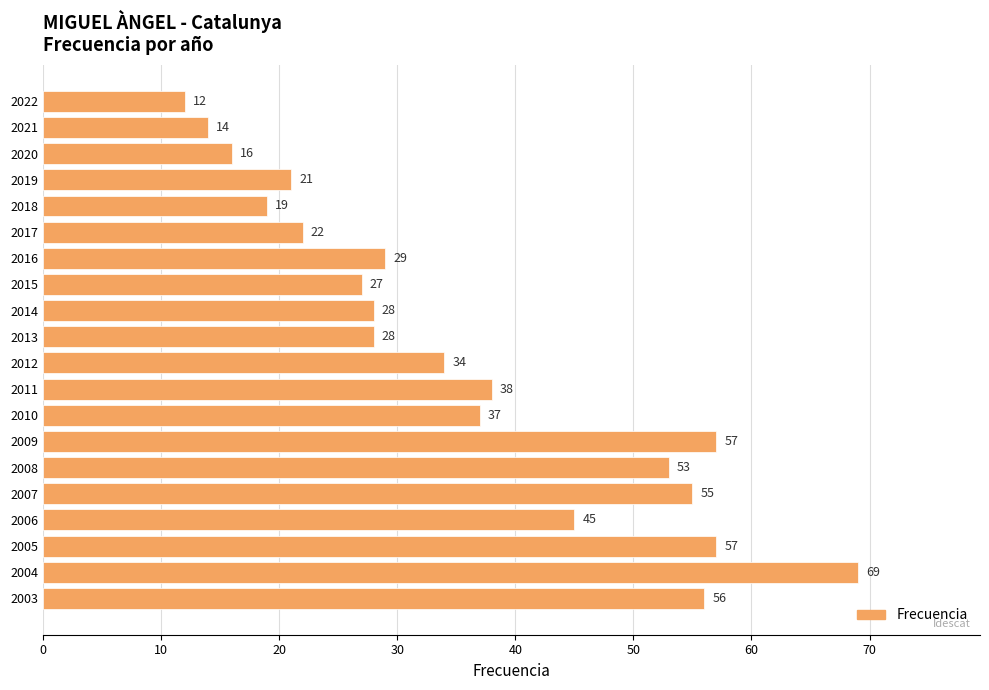

Reading top to bottom, extract all data points from this chart.

2022=12	2021=14	2020=16	2019=21	2018=19	2017=22	2016=29	2015=27	2014=28	2013=28	2012=34	2011=38	2010=37	2009=57	2008=53	2007=55	2006=45	2005=57	2004=69	2003=56